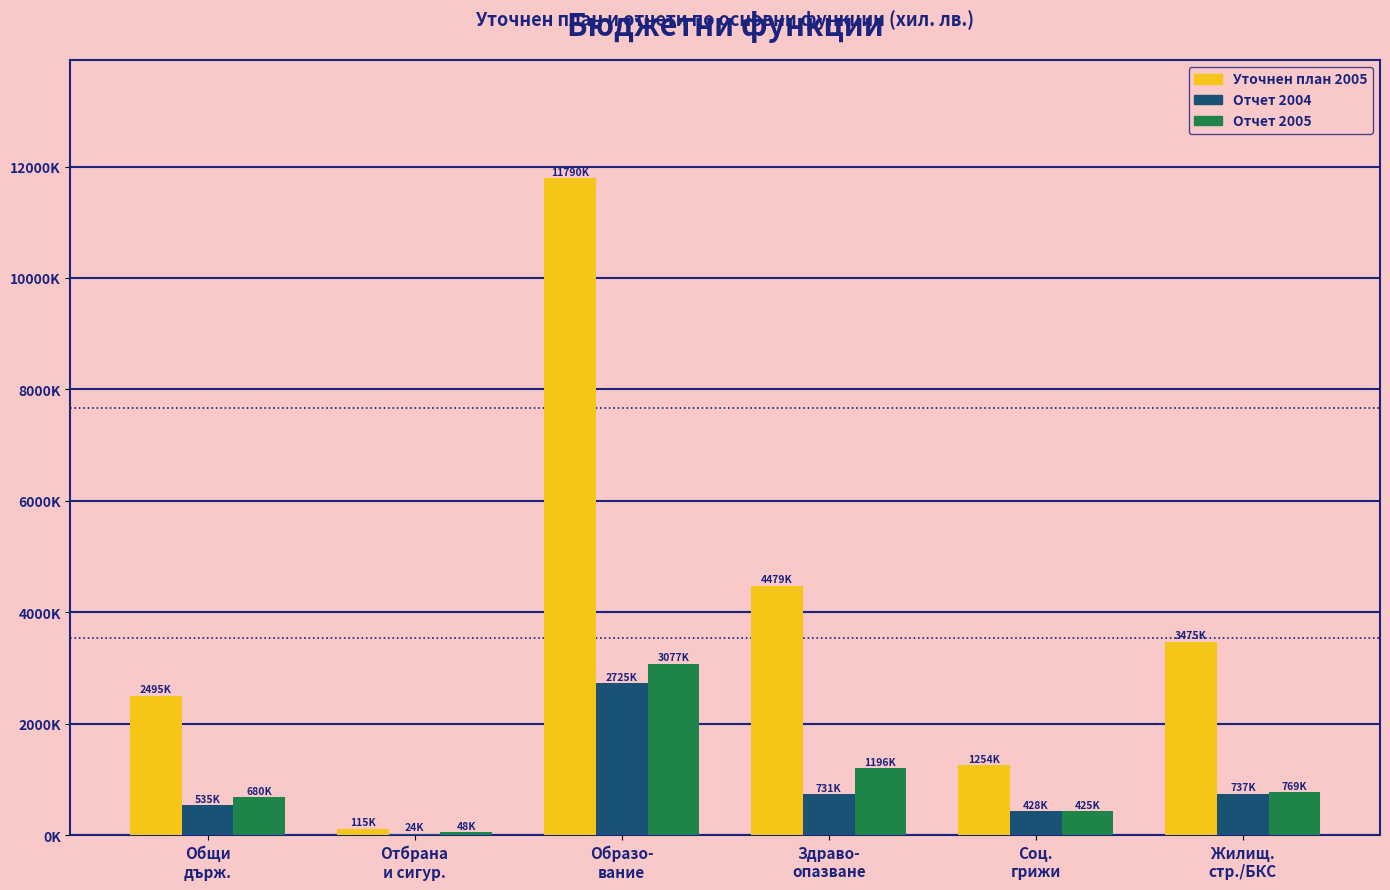

What is the lowest value of the Отчет 2005 series?

48745